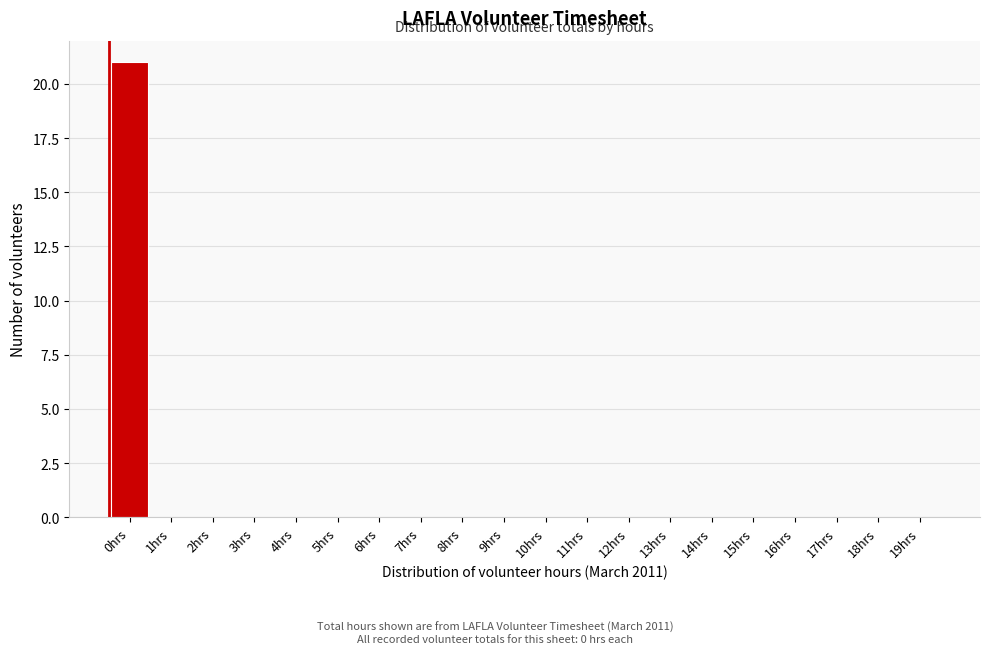

Reading right to left, list all the values displayed in this chart.

19hrs=0	18hrs=0	17hrs=0	16hrs=0	15hrs=0	14hrs=0	13hrs=0	12hrs=0	11hrs=0	10hrs=0	9hrs=0	8hrs=0	7hrs=0	6hrs=0	5hrs=0	4hrs=0	3hrs=0	2hrs=0	1hrs=0	0hrs=21